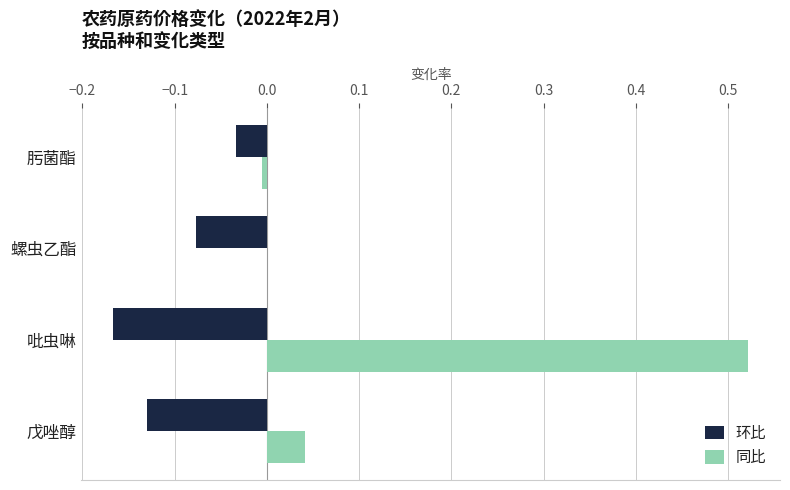

Is it true that 环比 equals -0.3 at 吡虫啉?

False